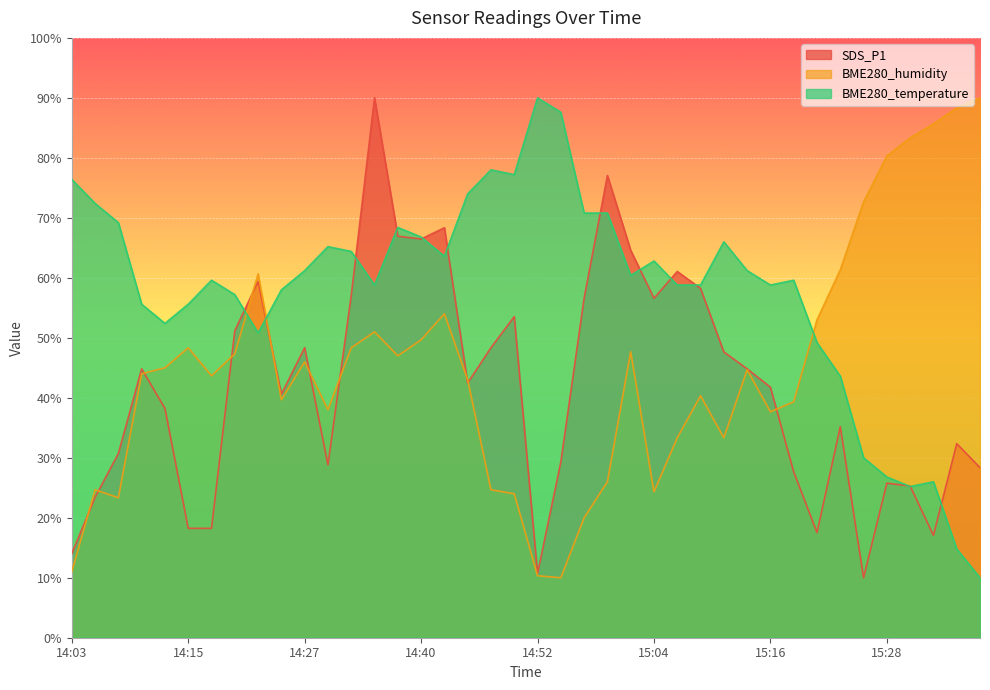

What is the sum of the BME280_humidity values at 15:21 and 14:37?

100.0